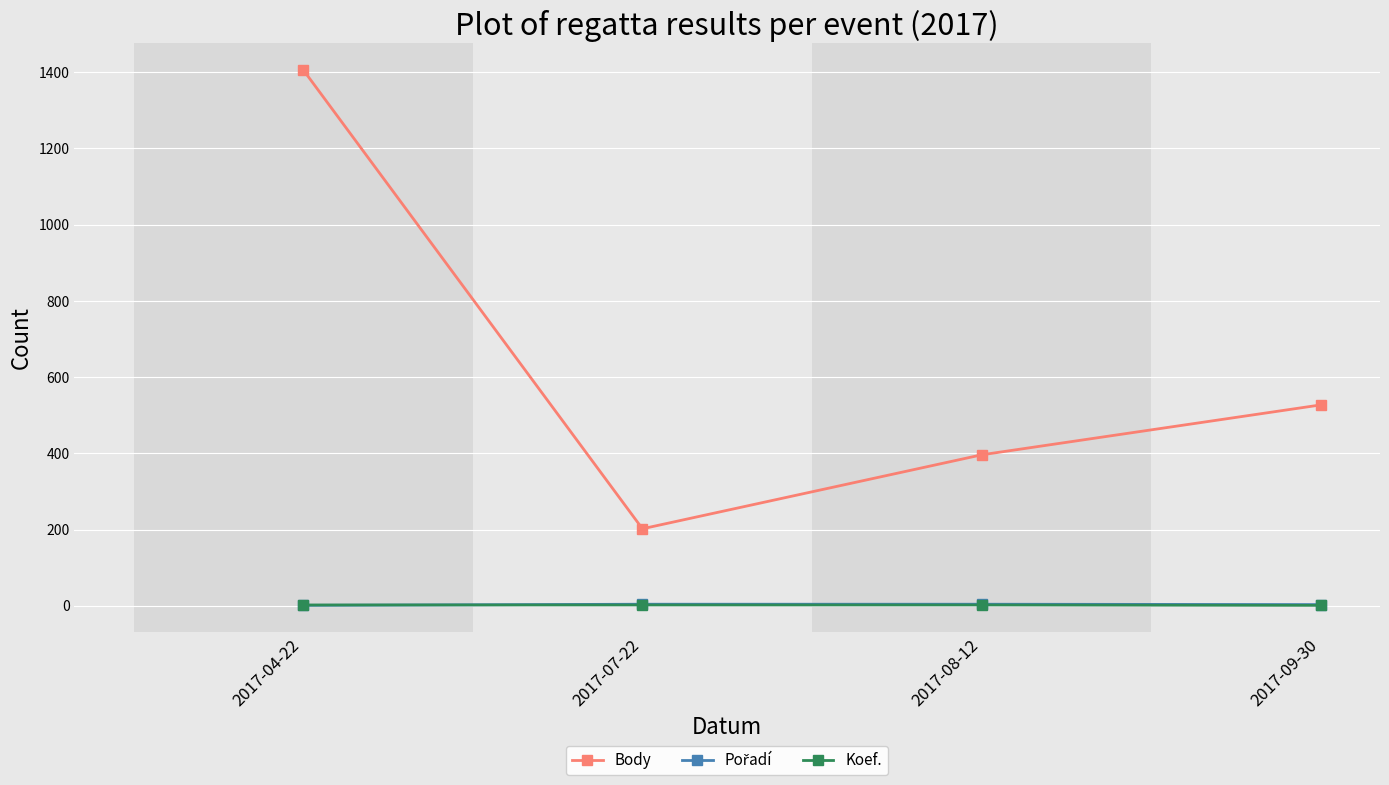

Between 2017-07-22 and 2017-09-30, which series saw the biggest shift?

Body